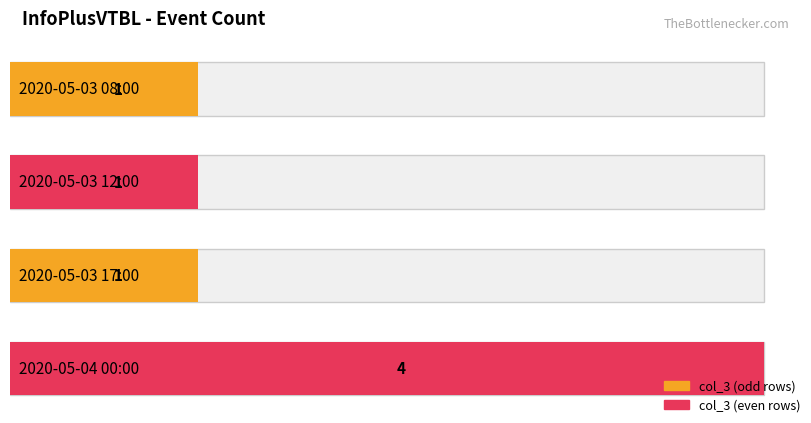

What is the difference between the values at 2020-05-03 17:00 and 2020-05-04 00:00?

3